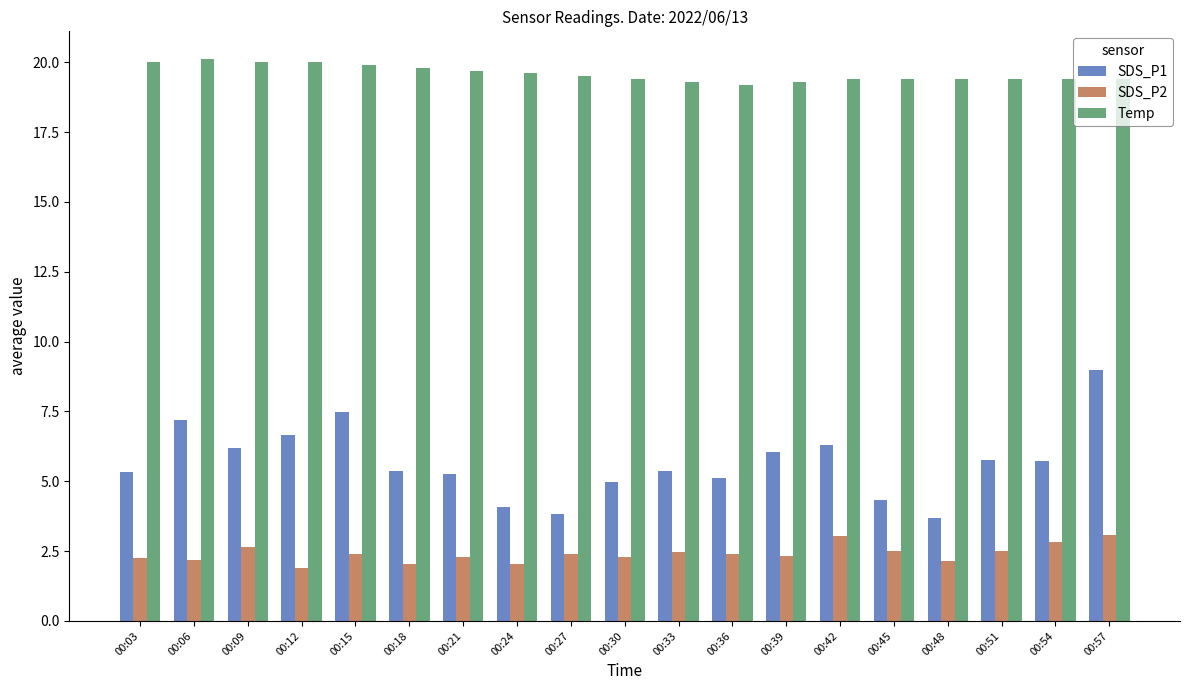

At which label does SDS_P1 reach its peak?

00:57